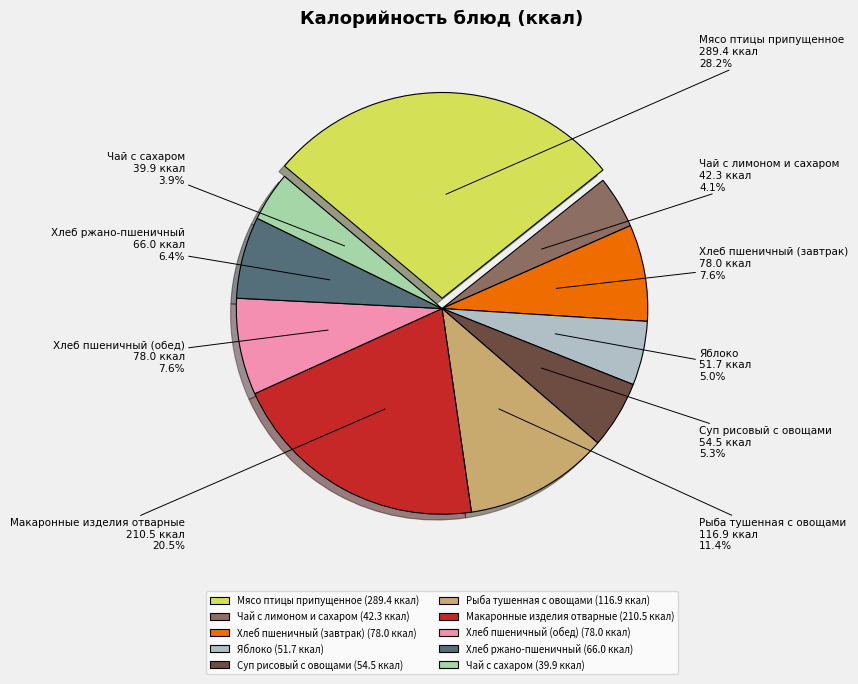

Is it true that Мясо птицы припущенное is 42% of the pie?

False